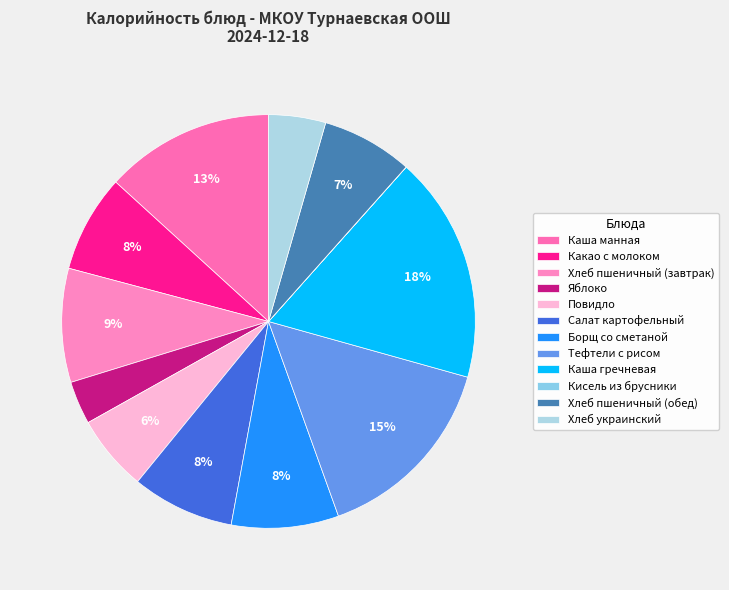

Count the number of slices in the pie.

12